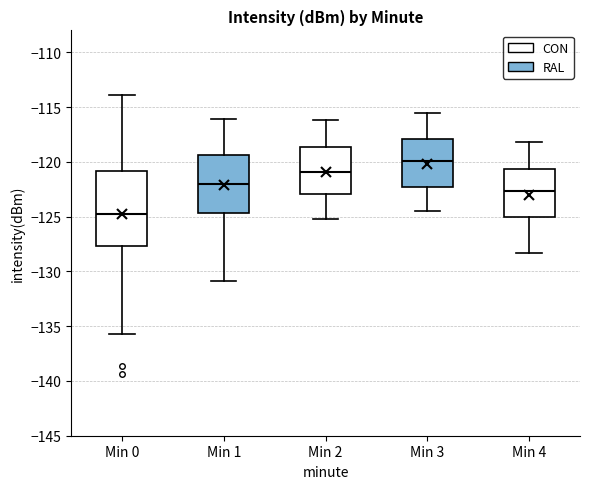

Which box has the lowest median line?

Min 0